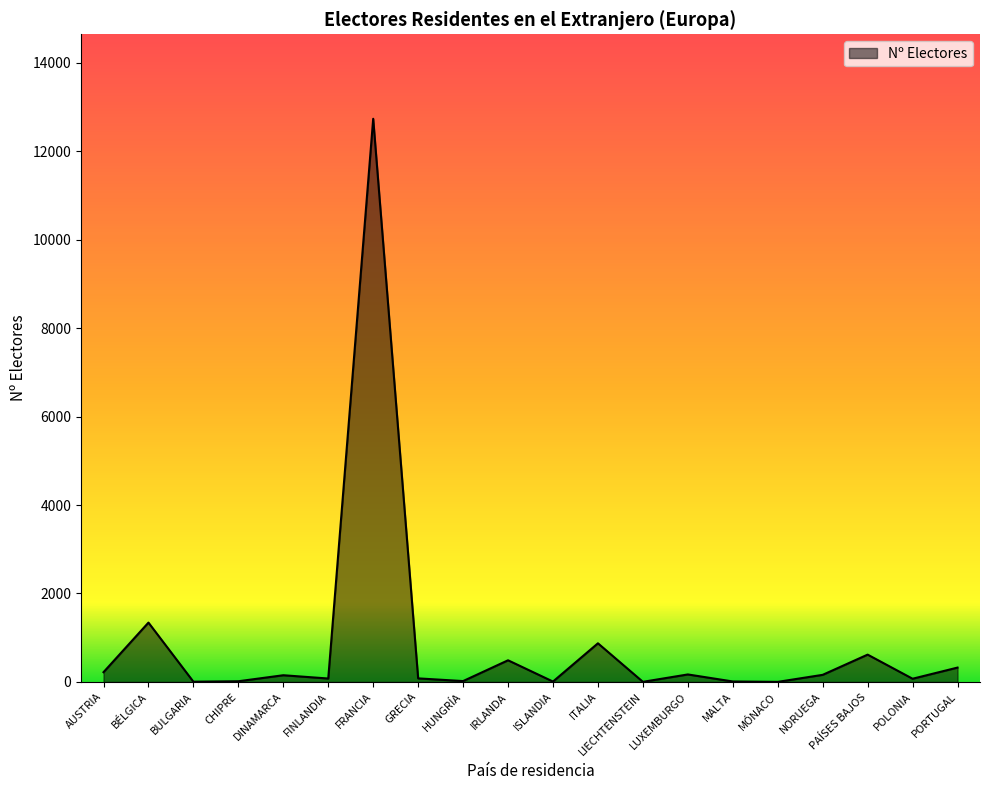

Where is the data nearest to the value 6366?

BÉLGICA